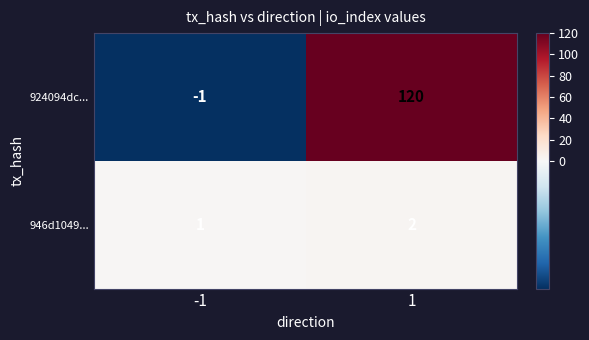

True or false: 946d1049... has a value of 1 at -1.

True